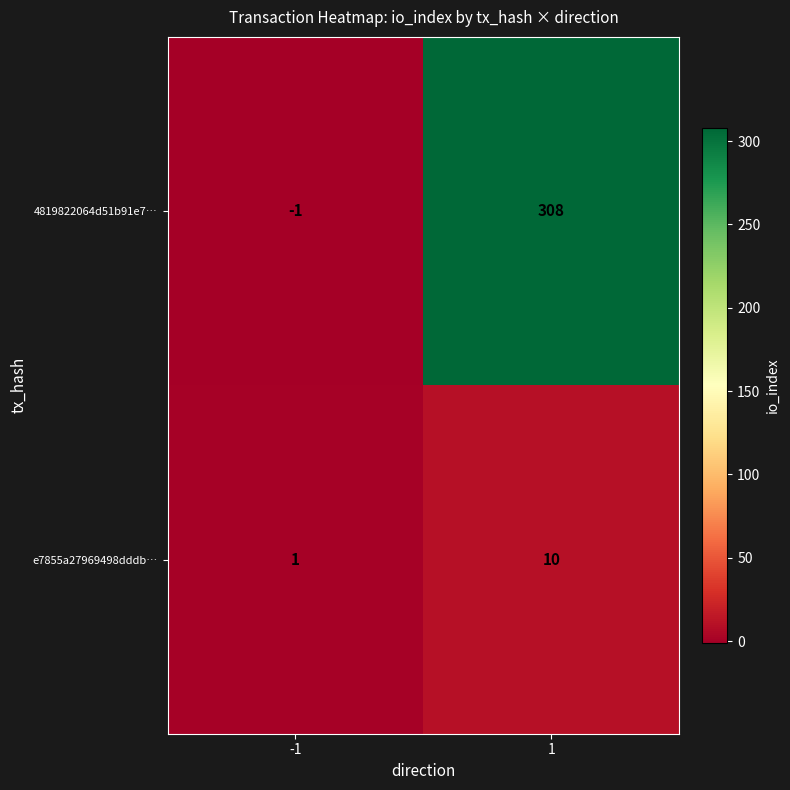

The value of 4819822064d51b91e7… at -1 is -2. True or false?

False